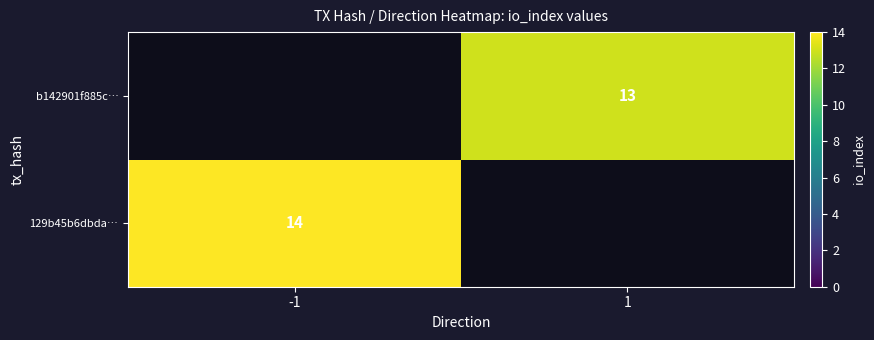

How many distinct data groups are displayed?

2